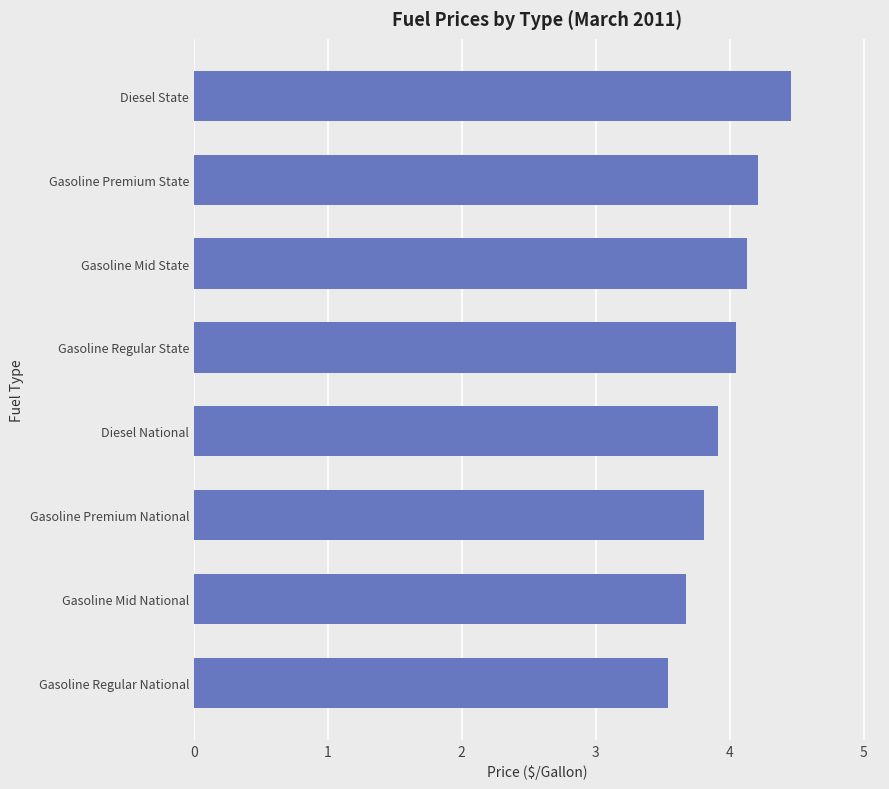

What is the change in value from Gasoline Premium National to Gasoline Mid State?

+0.3